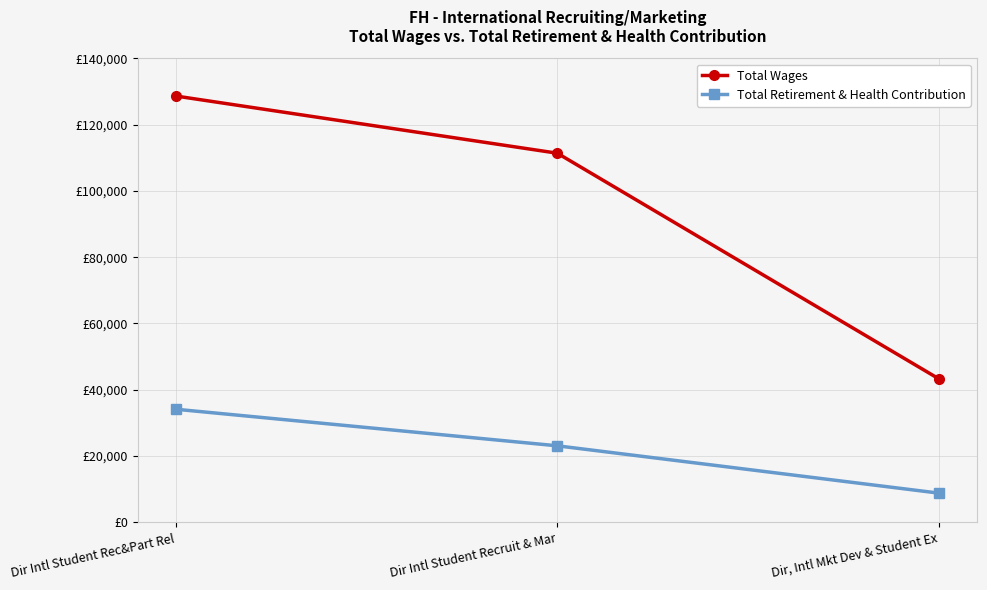

Which category has the highest value in the Total Wages series?

Dir Intl Student Rec&Part Rel